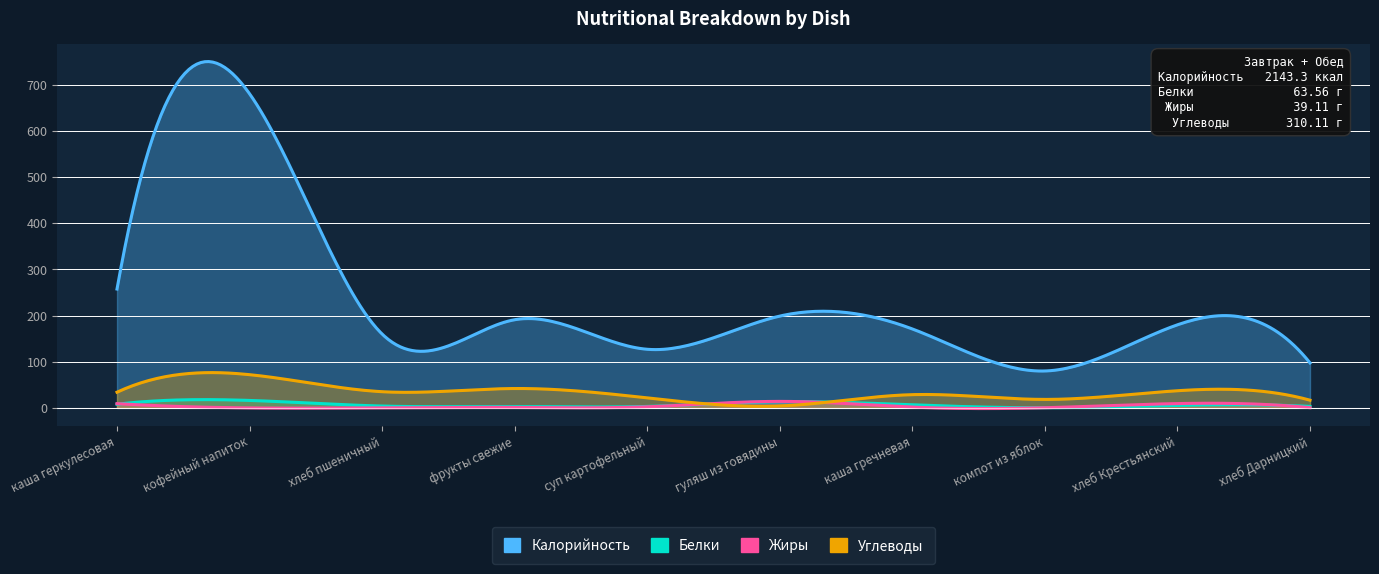

True or false: Жиры and Калорийность cross at least once.

False